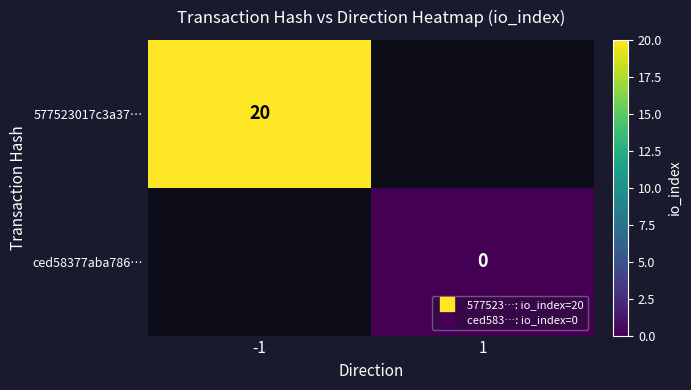

At how many categories does at least one series exceed 5?

1